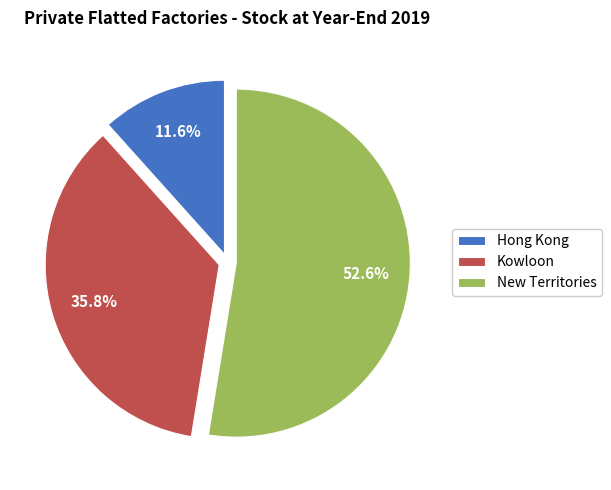

The Hong Kong slice represents 21% of the pie. True or false?

False